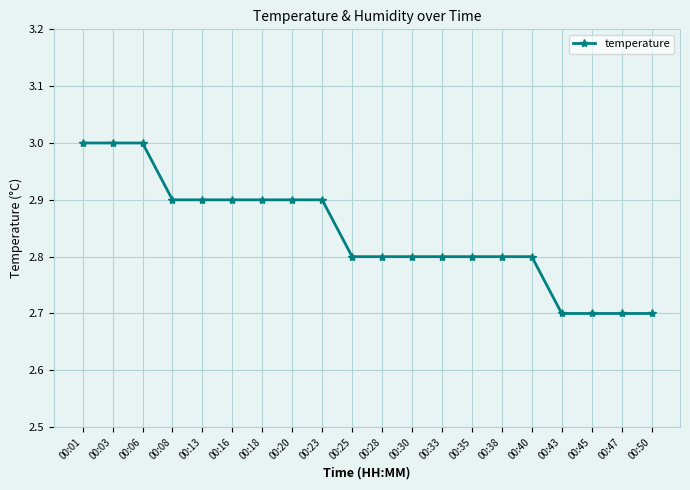

What is the value of the 13th point from the left?

2.8